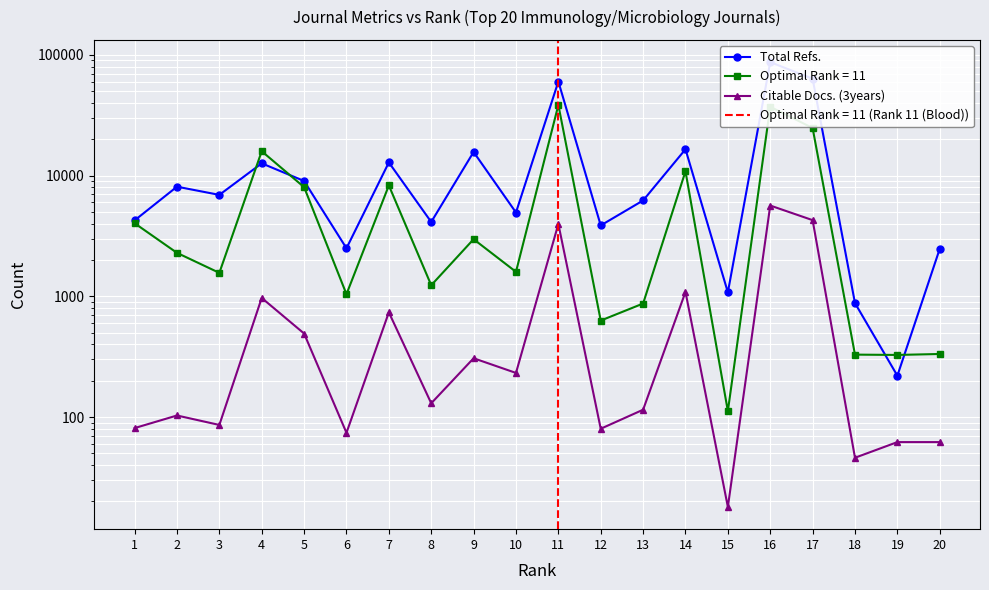

Reading left to right, extract all data points from this chart.

Total Refs.: 4258	8103	6930	12650	9032	2502	12869	4132	15707	4951	60251	3869	6229	16547	1080	87226	63531	879	220	2477
Total Cites (3years): 4035	2293	1565	15938	8032	1042	8295	1236	2975	1596	38467	630	872	10871	112	37222	24811	329	327	333
Citable Docs. (3years): 81	103	86	970	492	74	737	130	307	232	3976	80	115	1088	18	5654	4279	46	62	62